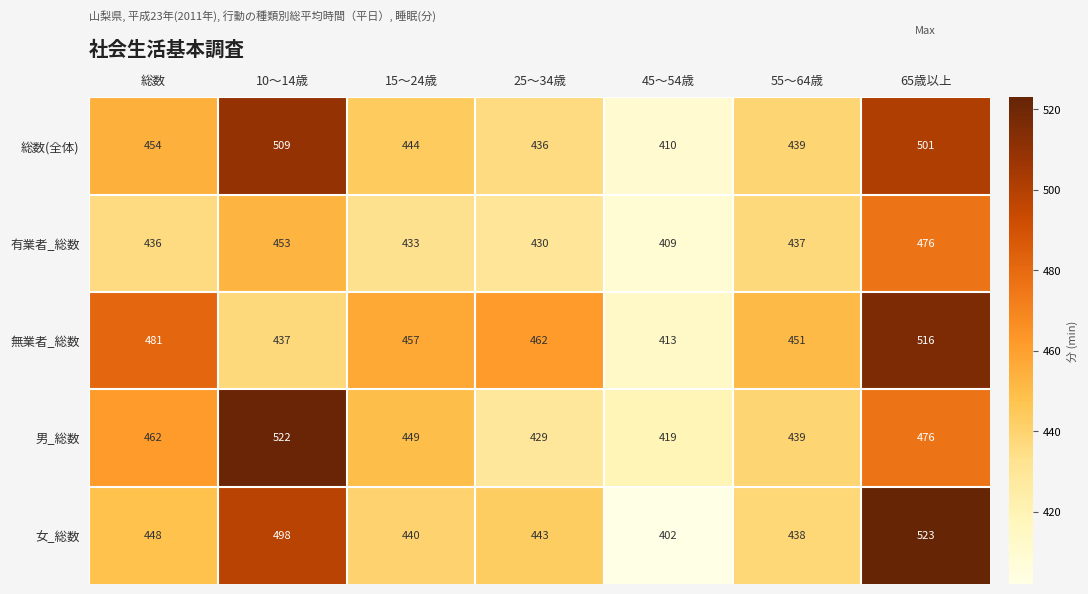

What is the greatest value displayed?

523